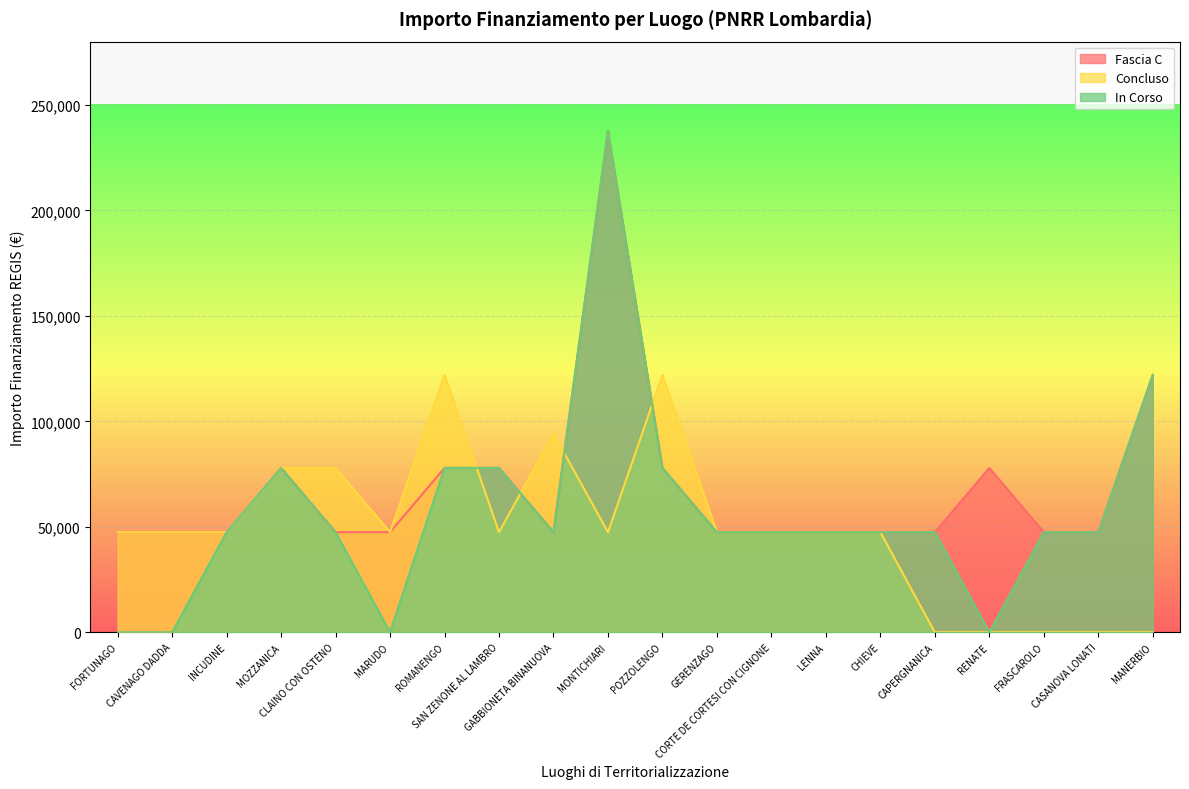

What is the sum of all In Corso values?

1145531